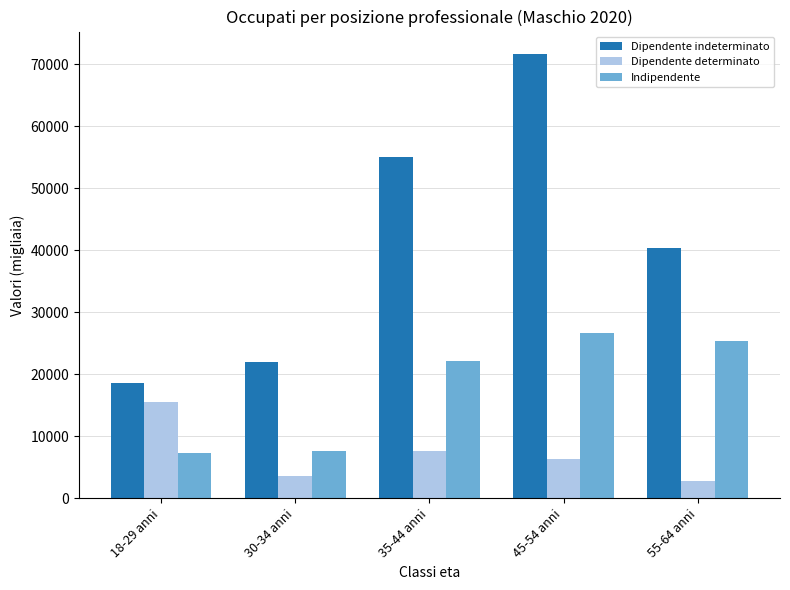

At which label does Dipendente indeterminato first exceed 40398?

35-44 anni